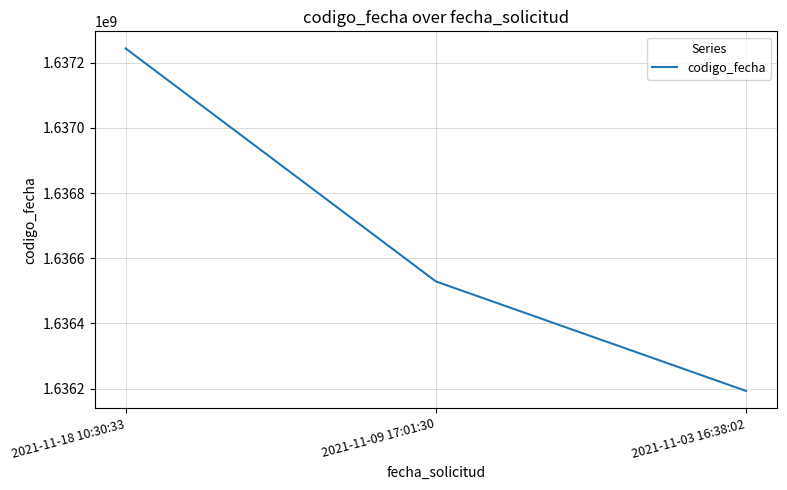

Rank the categories by value from lowest to highest.

2021-11-03 16:38:02, 2021-11-09 17:01:30, 2021-11-18 10:30:33